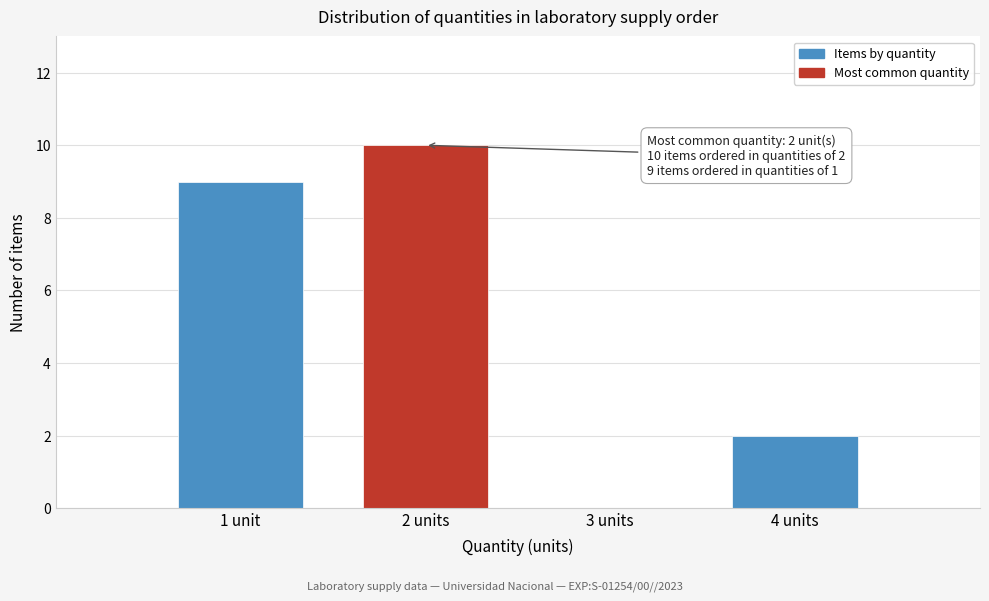

Reading left to right, extract all data points from this chart.

1 unit=9	2 units=10	3 units=0	4 units=2